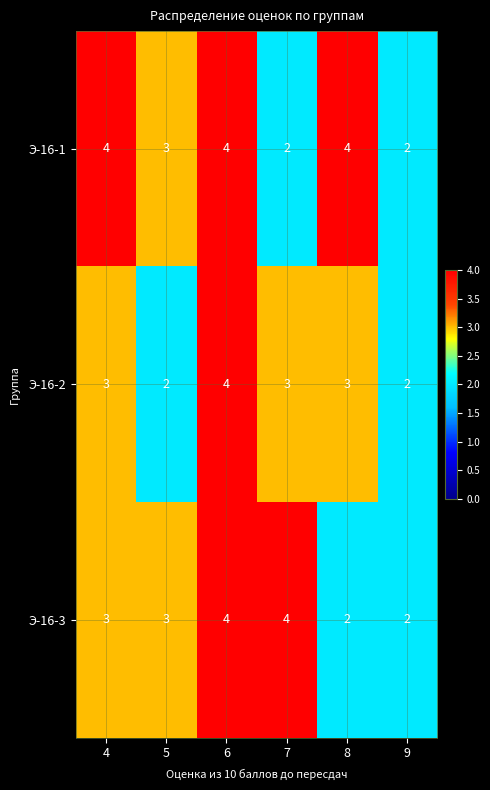

What is the maximum value shown in the chart?

4